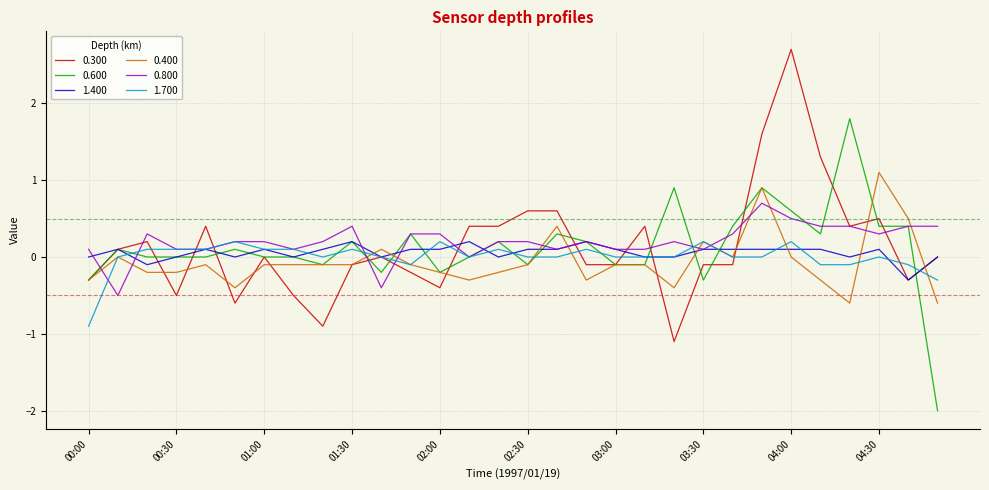

What is the lowest value of the 0.800 series?

-0.5